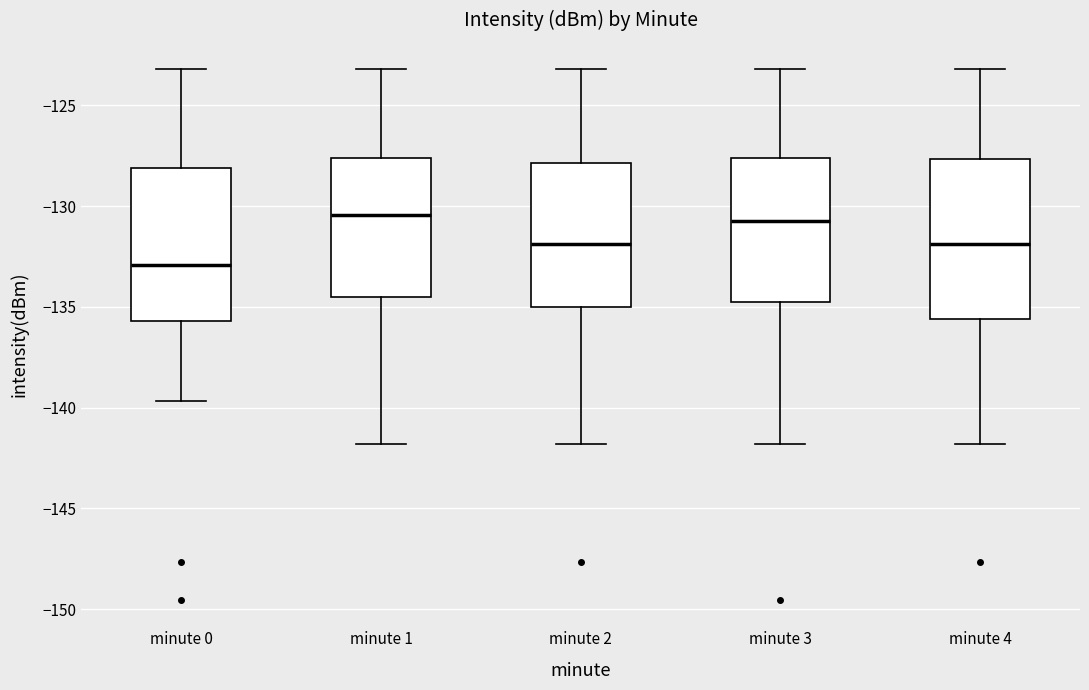

Which box's median line is the lowest?

minute 0